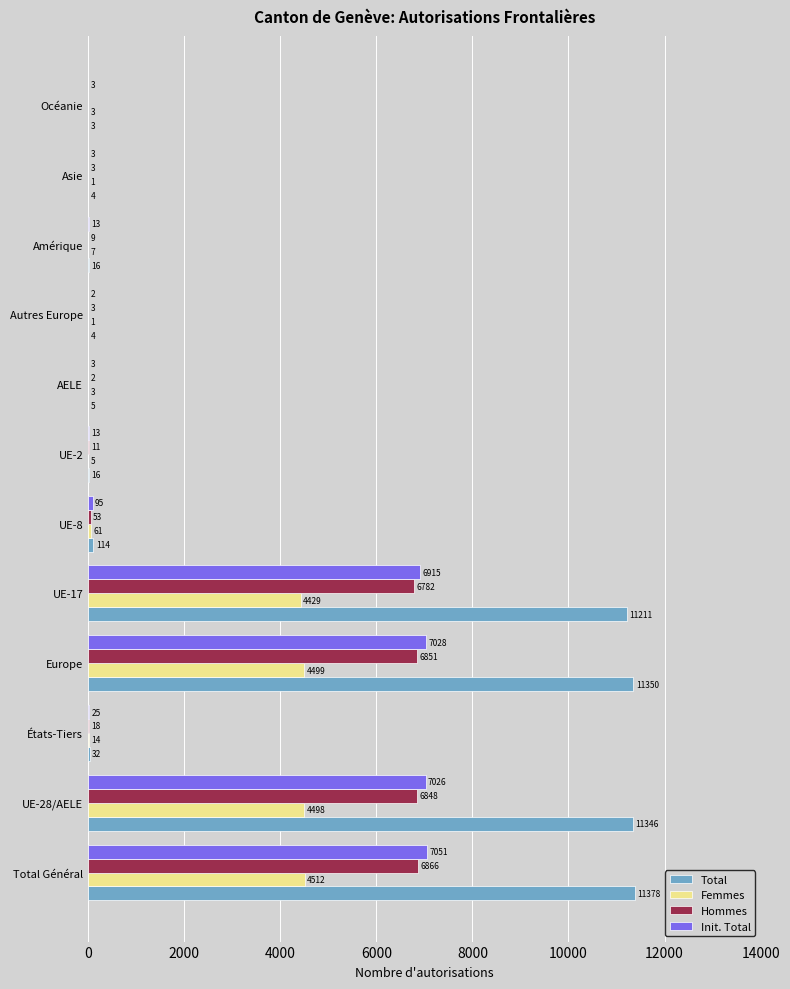

What is the maximum value shown in the chart?

11378